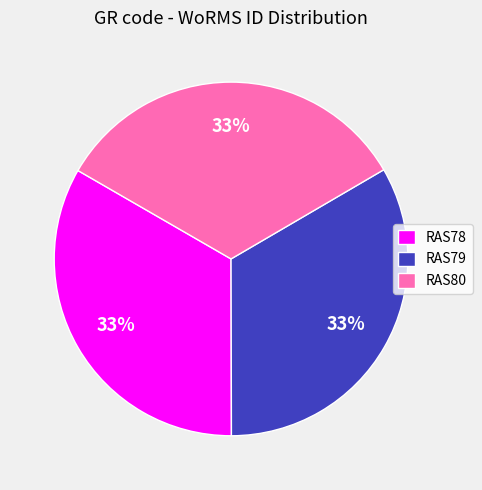

Approximately how many times larger is the value at RAS80 compared to RAS79?

1.0